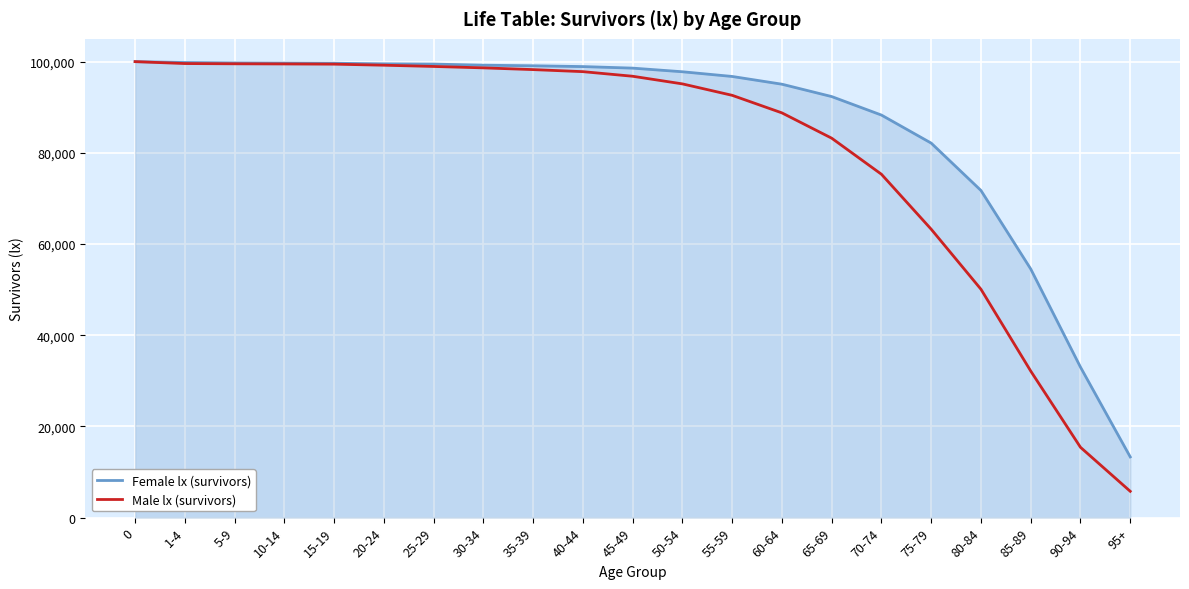

What is the approximate value of Male lx (survivors) at 70-74?

75300